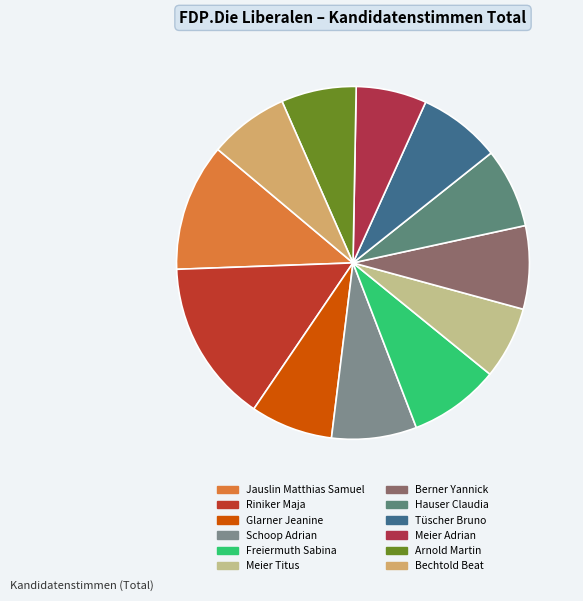

Is it true that Arnold Martin is 7% of the pie?

True